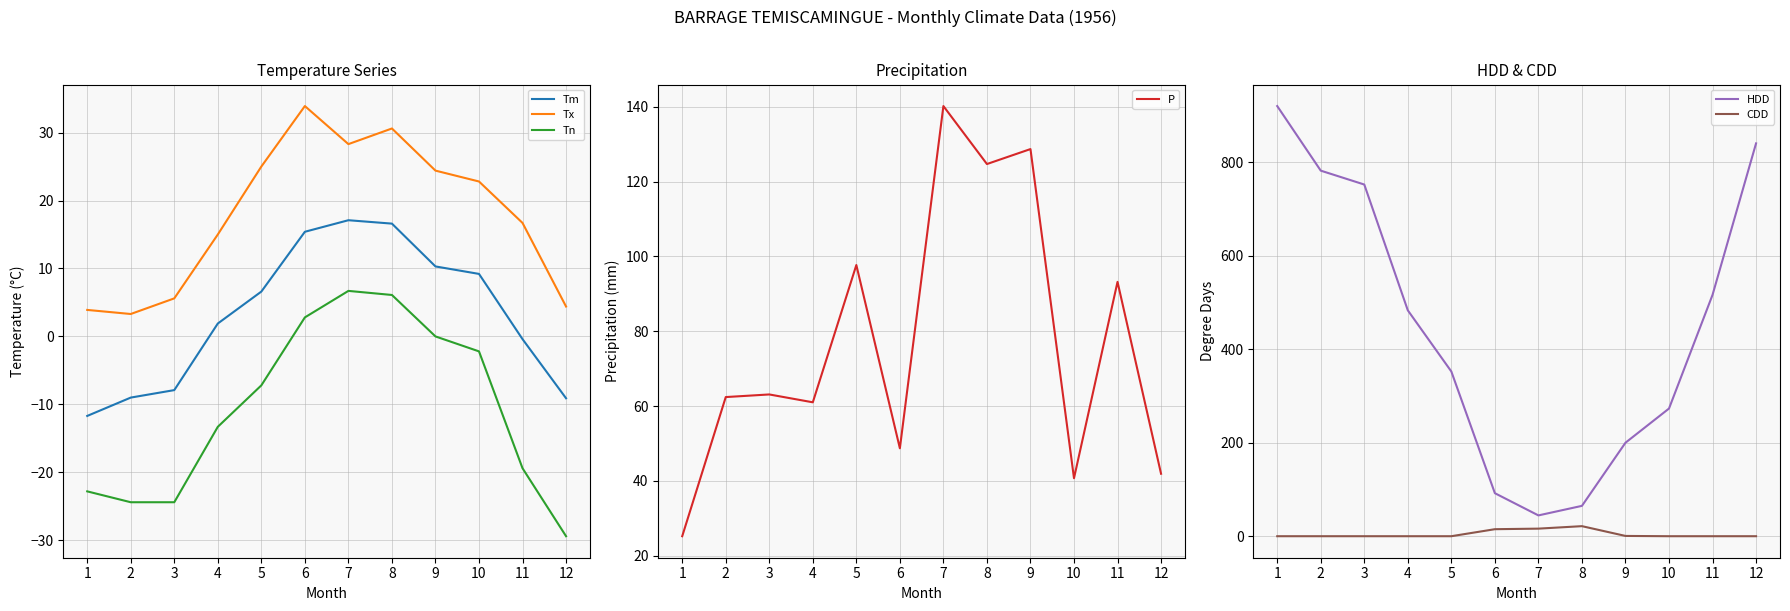

How many data points in Tx are less than 22?

6